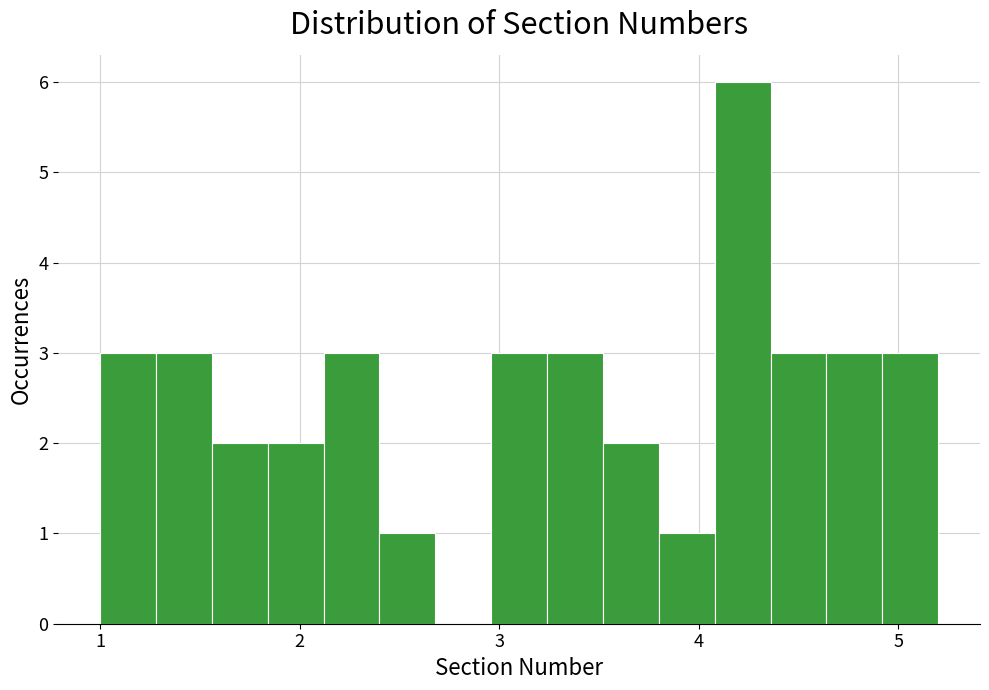

Read against the x-axis, roughly where is the centre of the tallest bar?

4.2